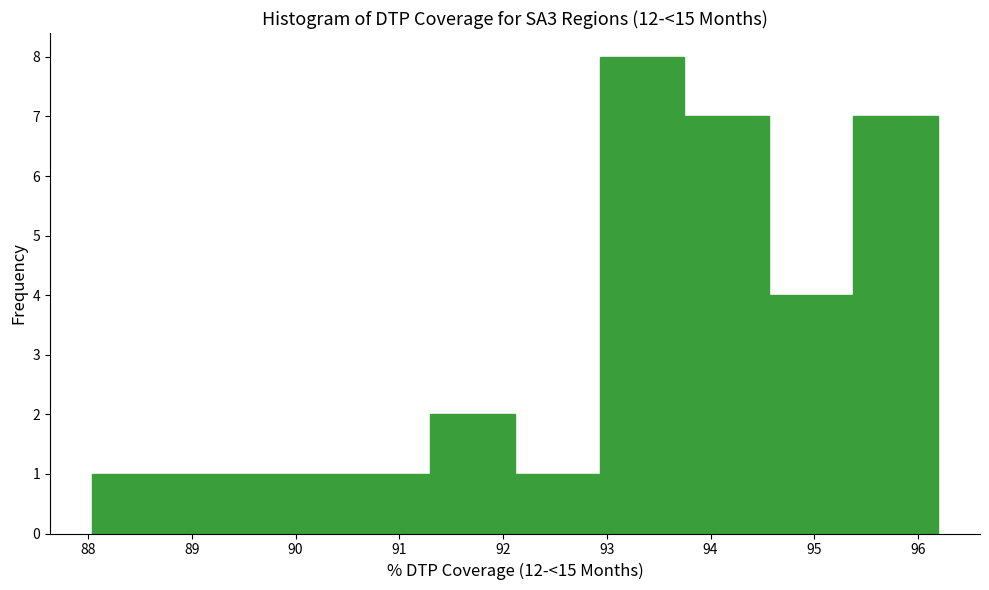

Reading left to right, list every bar in this chart as the range it spans on the x-axis followed by its height. Neither the bar edges nor the heights are printed on the chart, so give them approximately, as read against the axes.

88.0 to 88.9: 1
88.9 to 89.7: 1
89.7 to 90.5: 1
90.5 to 91.3: 1
91.3 to 92.1: 2
92.1 to 92.9: 1
92.9 to 93.7: 8
93.7 to 94.6: 7
94.6 to 95.4: 4
95.4 to 96.2: 7